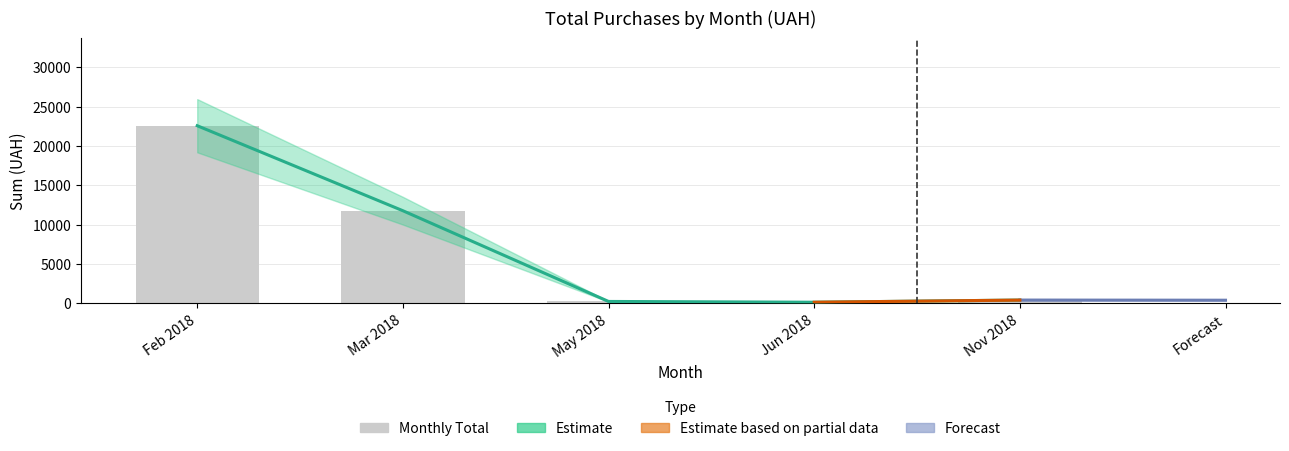

Are the bars horizontal?

No